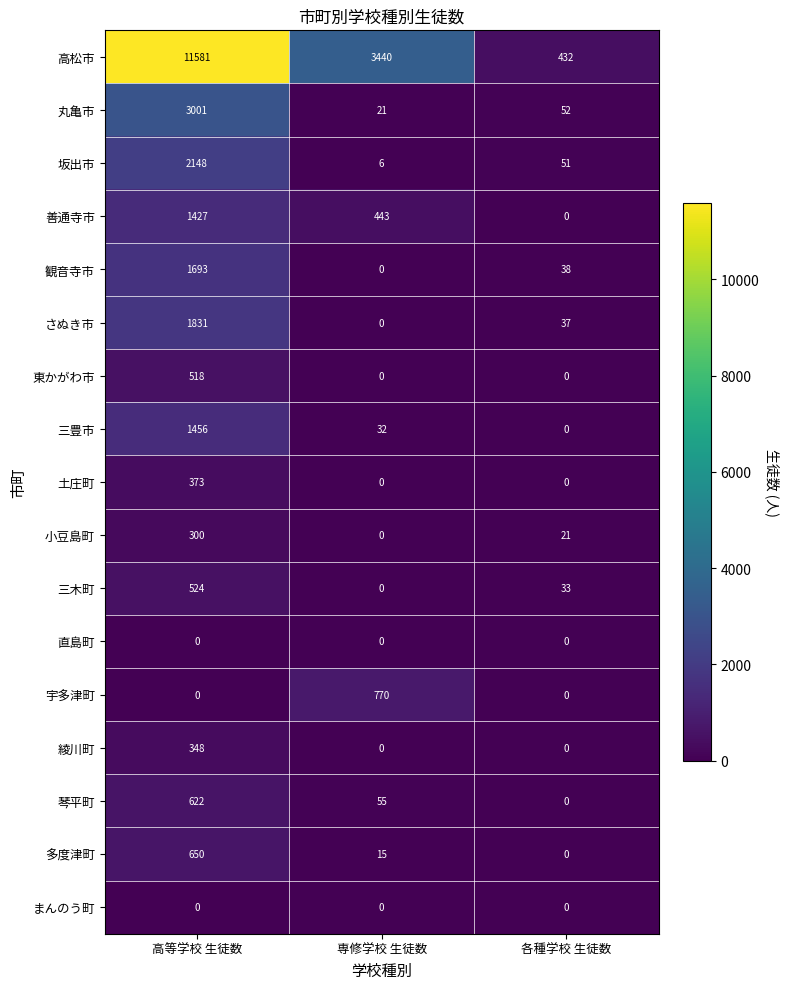

What is the sum of all 土庄町 values?

373